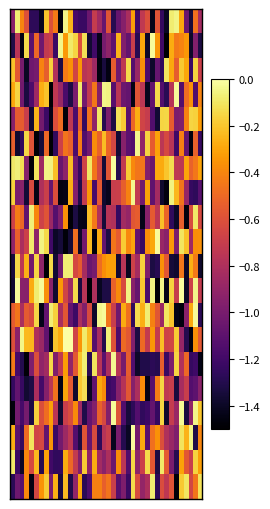

What is the smallest value displayed?

-1.5